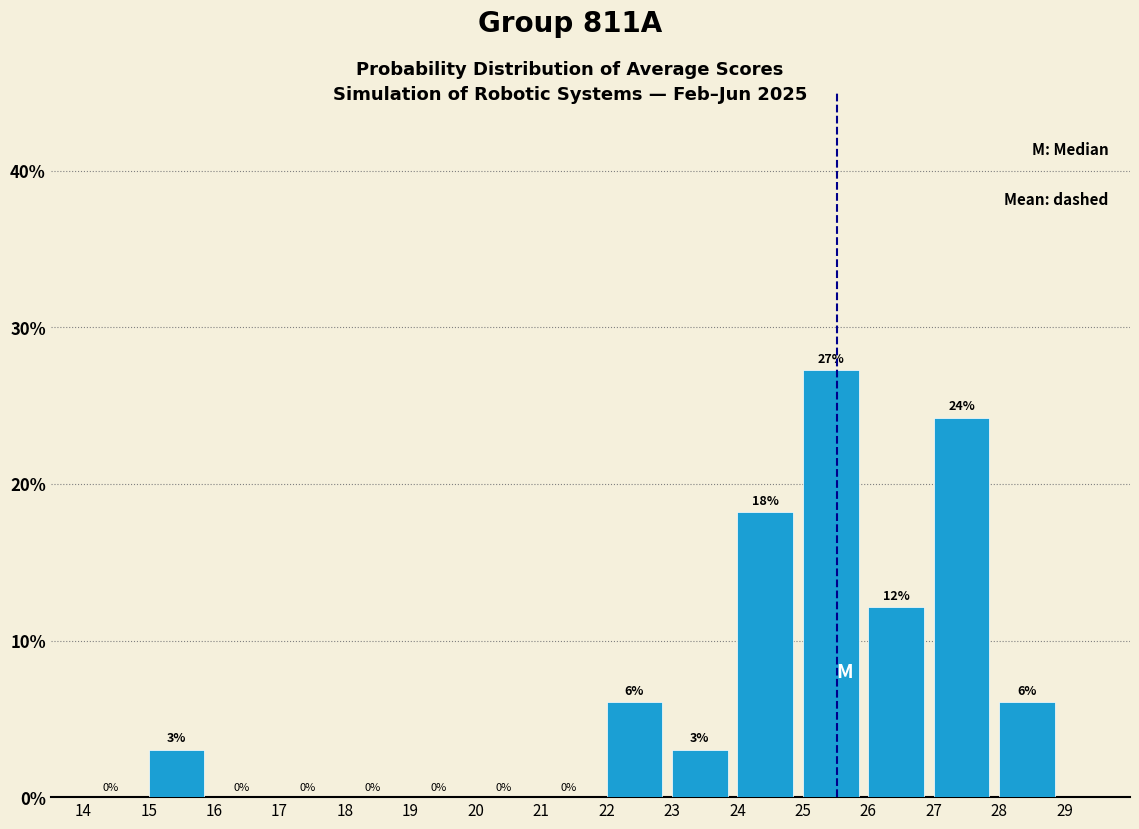

Which range on the x-axis has the tallest bar?

25 to 26